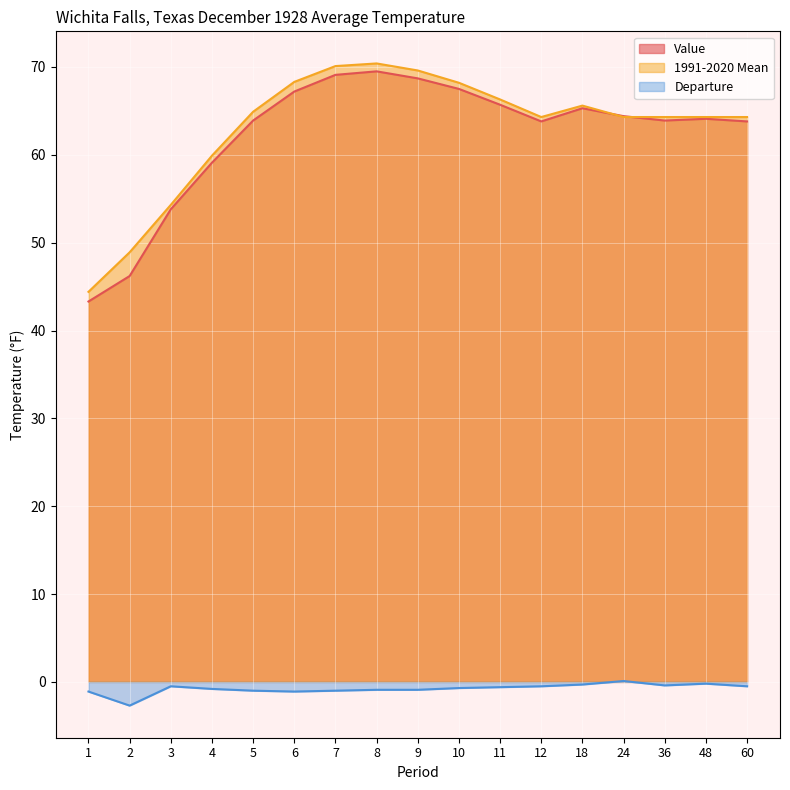

How many interior local peaks does the 1991-2020 Mean series have?

2